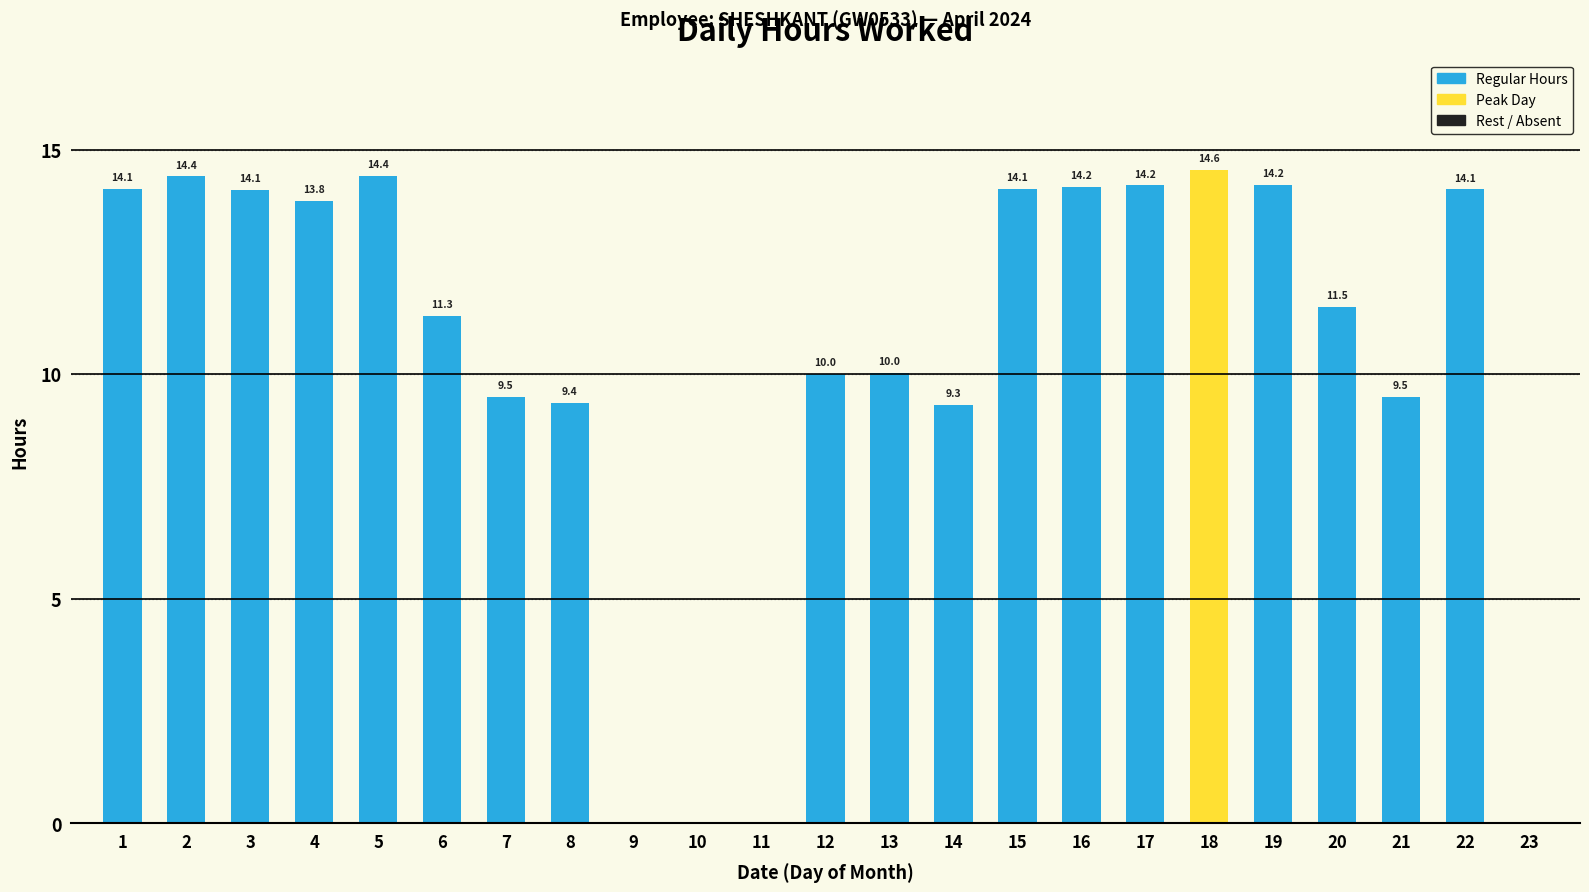

What is the sum of the values at 21 and 22?

23.6